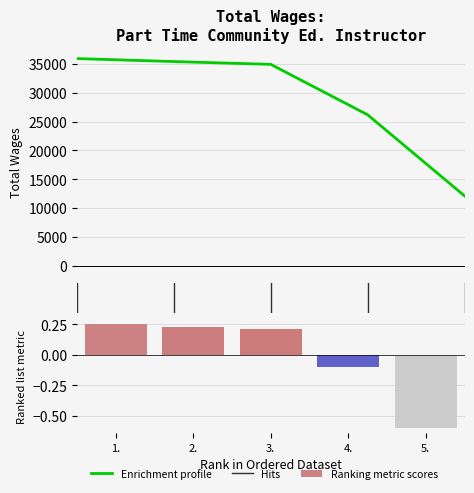

What is the smallest value displayed?

12134